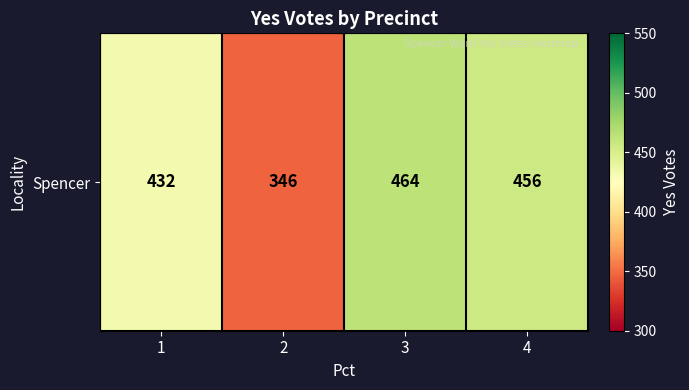

What is the ratio of the value at 4 to the value at 2?

1.3